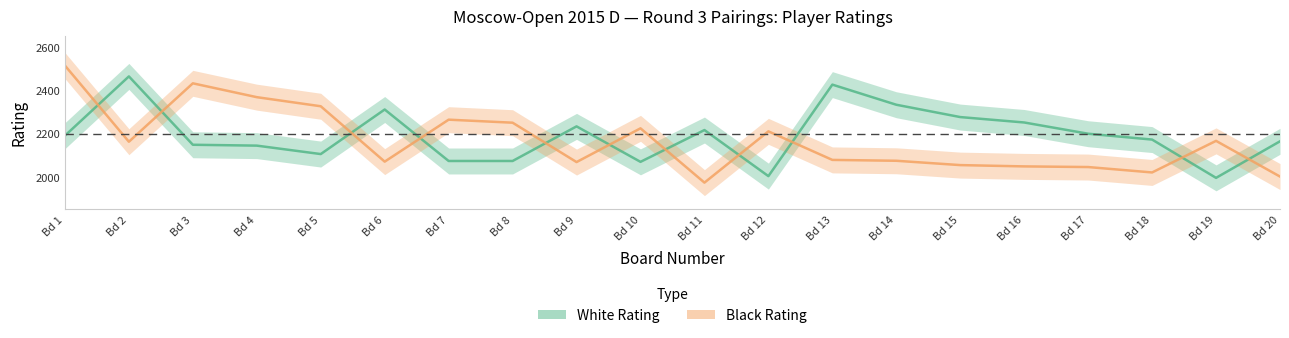

Count the number of categories in the chart.

20